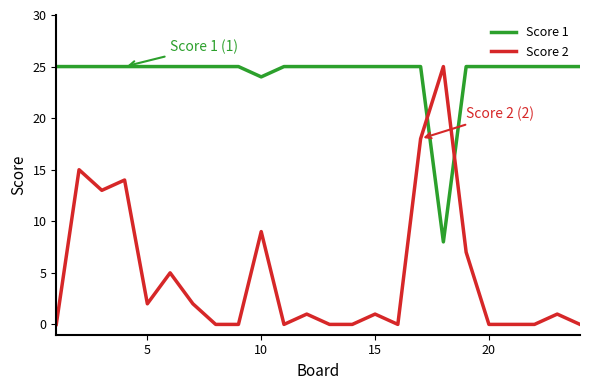

What is the maximum value shown in the chart?

25